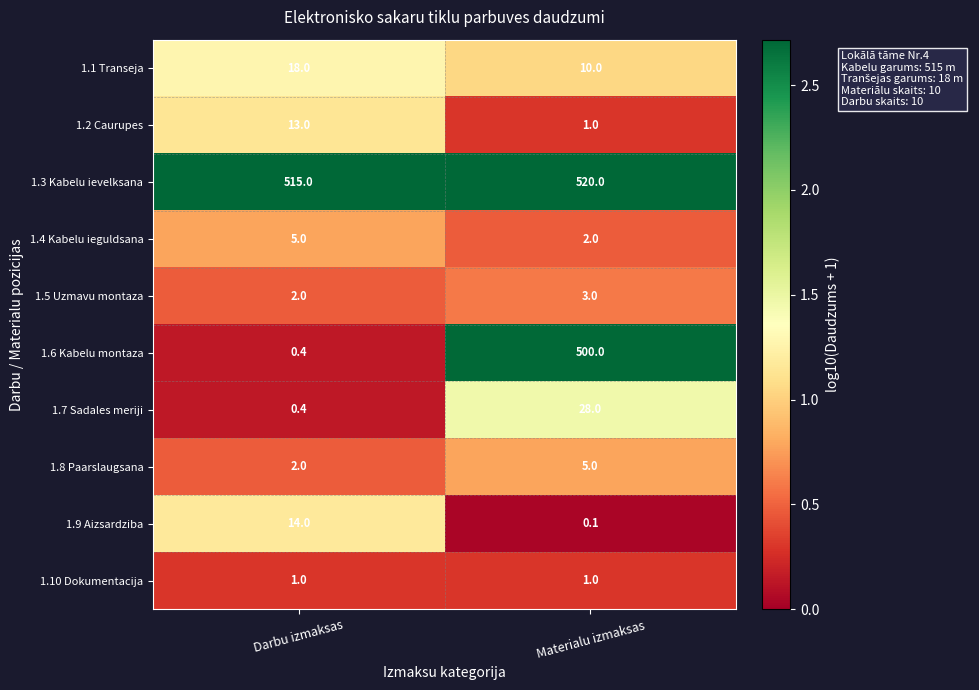

Reading left to right, list all the values displayed in this chart.

1.1 Transeja: Darbu izmaksas=18.0	Materialu izmaksas=10.0
1.2 Caurupes: Darbu izmaksas=13.0	Materialu izmaksas=1.0
1.3 Kabelu ievelksana: Darbu izmaksas=515.0	Materialu izmaksas=520.0
1.4 Kabelu ieguldsana: Darbu izmaksas=5.0	Materialu izmaksas=2.0
1.5 Uzmavu montaza: Darbu izmaksas=2.0	Materialu izmaksas=3.0
1.6 Kabelu montaza: Darbu izmaksas=0.4	Materialu izmaksas=500.0
1.7 Sadales meriji: Darbu izmaksas=0.4	Materialu izmaksas=28.0
1.8 Paarslaugsana: Darbu izmaksas=2.0	Materialu izmaksas=5.0
1.9 Aizsardziba: Darbu izmaksas=14.0	Materialu izmaksas=0.1
1.10 Dokumentacija: Darbu izmaksas=1.0	Materialu izmaksas=1.0